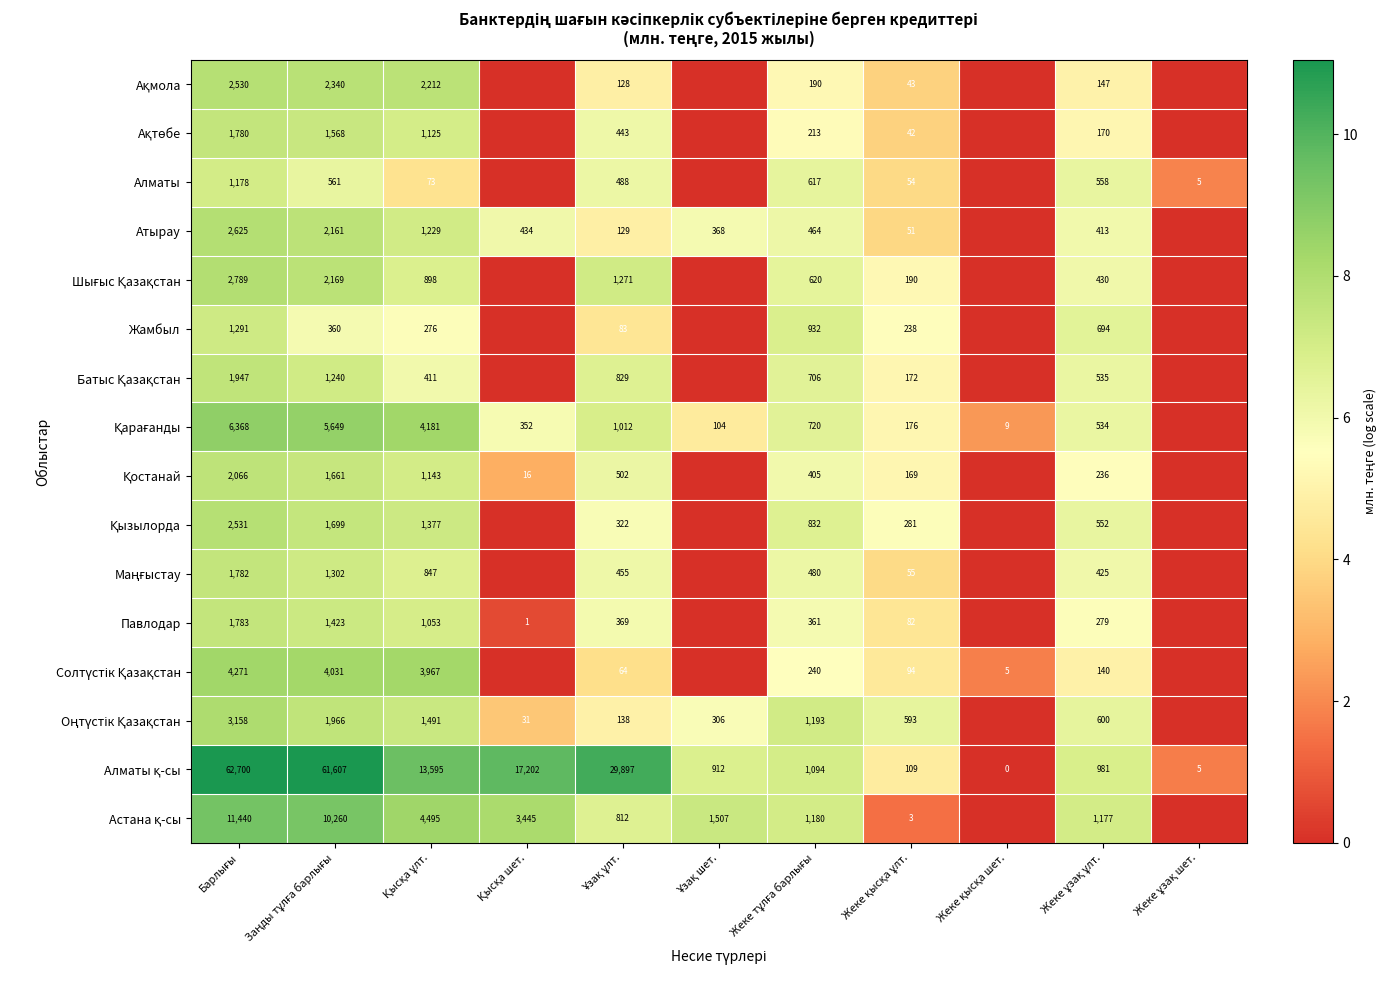

Read the Қостанай value at Барлығы.

7.6